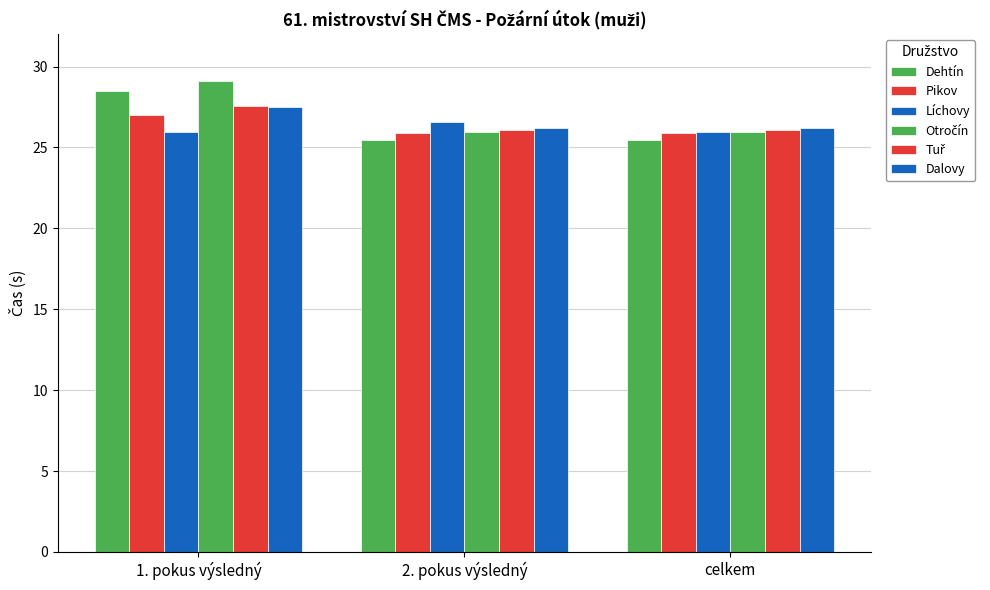

Reading left to right, what are all the values shown in this chart?

Dehtín: 1. pokus výsledný=28.5	2. pokus výsledný=25.4	celkem=25.4
Pikov: 1. pokus výsledný=27.0	2. pokus výsledný=25.9	celkem=25.9
Líchovy: 1. pokus výsledný=25.9	2. pokus výsledný=26.6	celkem=25.9
Otročín: 1. pokus výsledný=29.1	2. pokus výsledný=25.9	celkem=25.9
Tuř: 1. pokus výsledný=27.6	2. pokus výsledný=26.1	celkem=26.1
Dalovy: 1. pokus výsledný=27.5	2. pokus výsledný=26.2	celkem=26.2